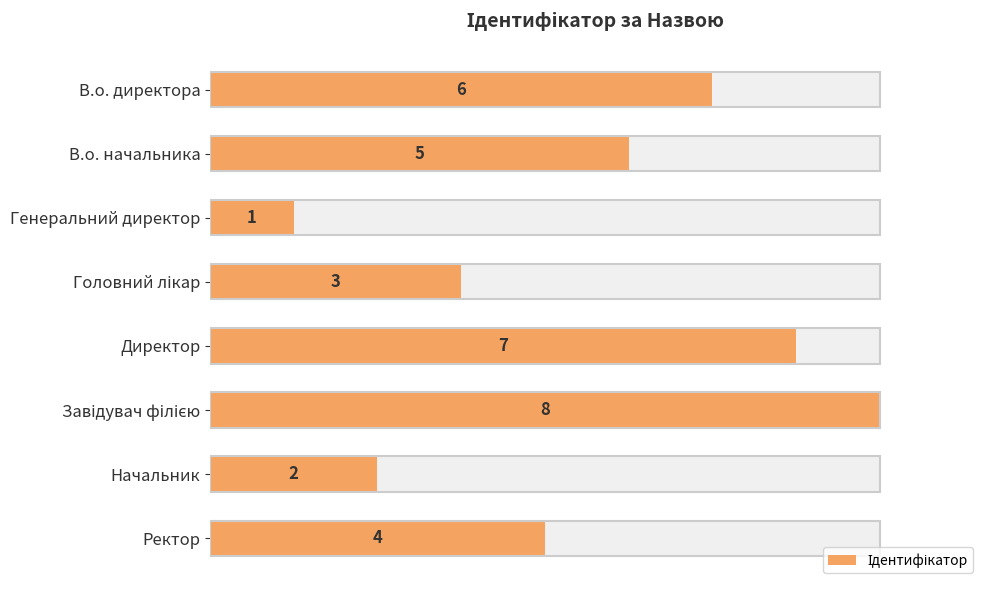

Is it true that the value at В.о. начальника is 5?

True